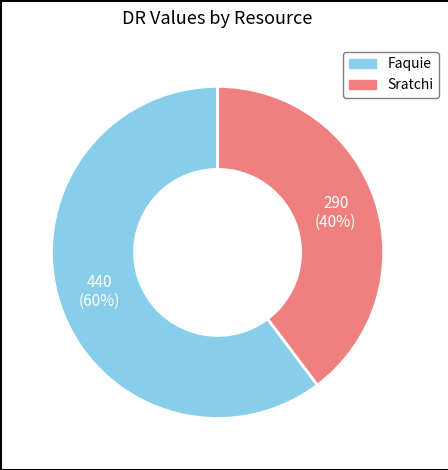

To the nearest percent, what is the average slice percentage?

50%